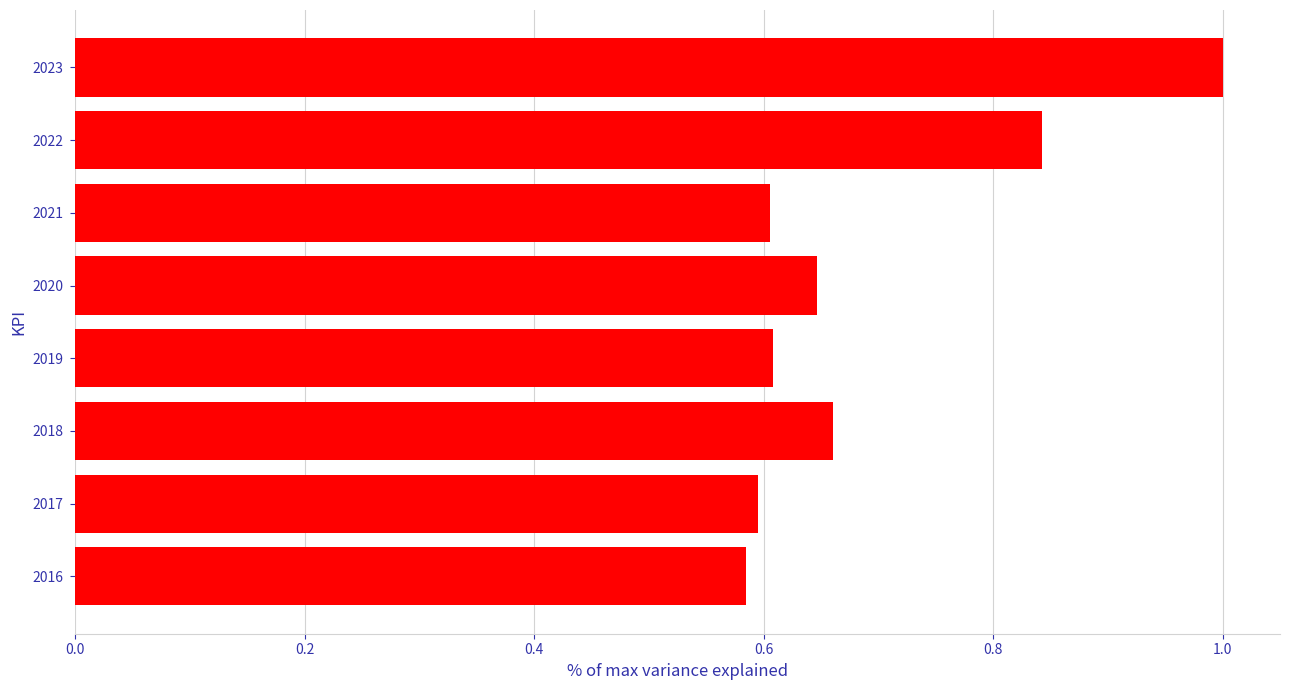

What is the change in value from 2017 to 2018?

+0.1